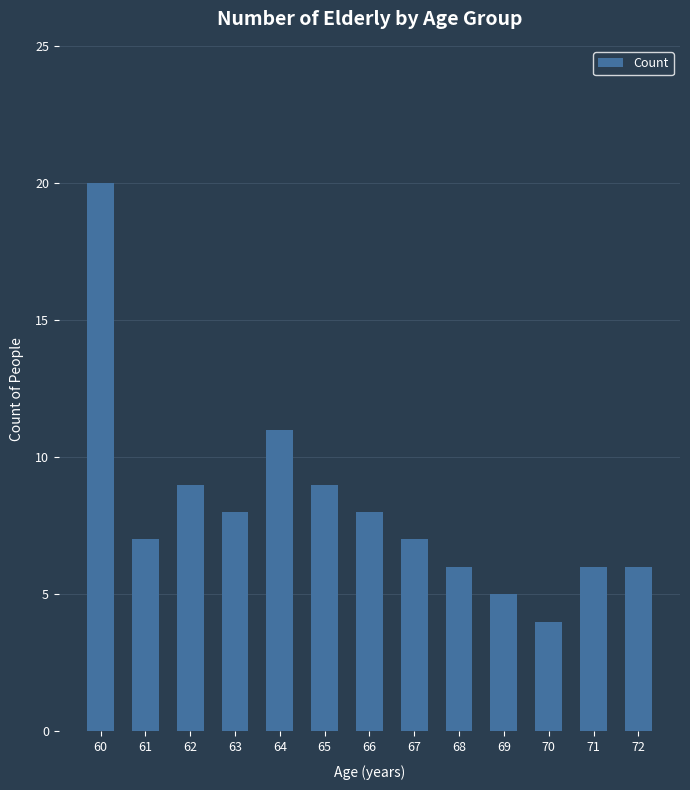

Which has a higher value, 71 or 62?

62